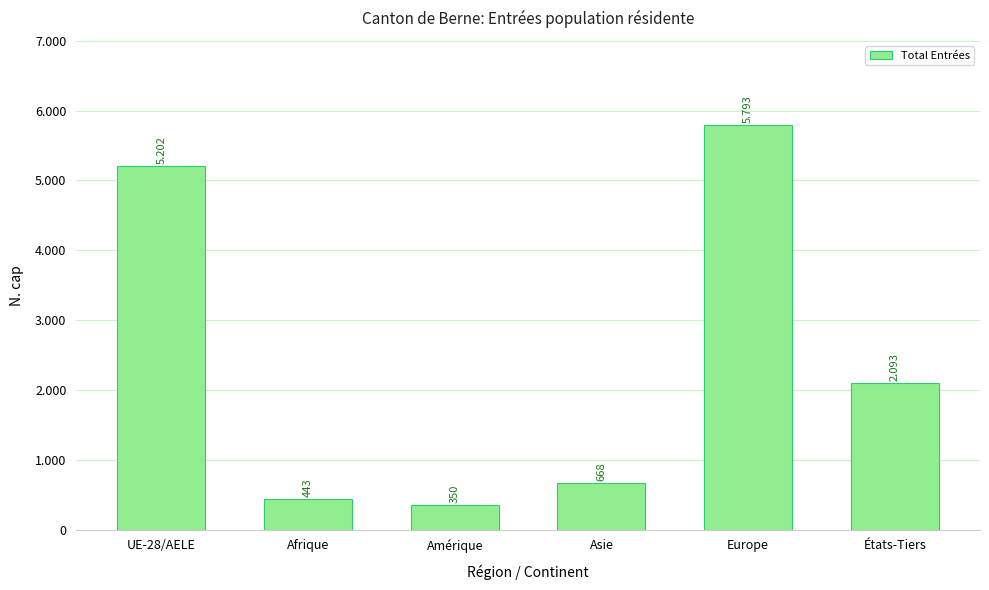

Rank the categories by value from highest to lowest.

Europe, UE-28/AELE, États-Tiers, Asie, Afrique, Amérique